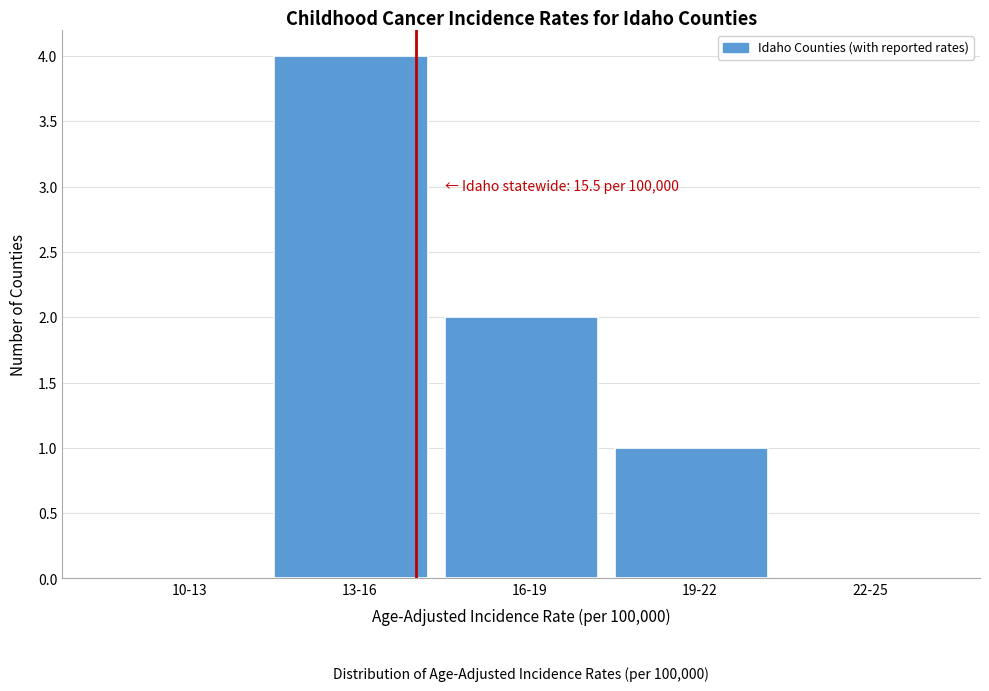

Reading right to left, what are all the values shown in this chart?

22-25=0	19-22=1	16-19=2	13-16=4	10-13=0